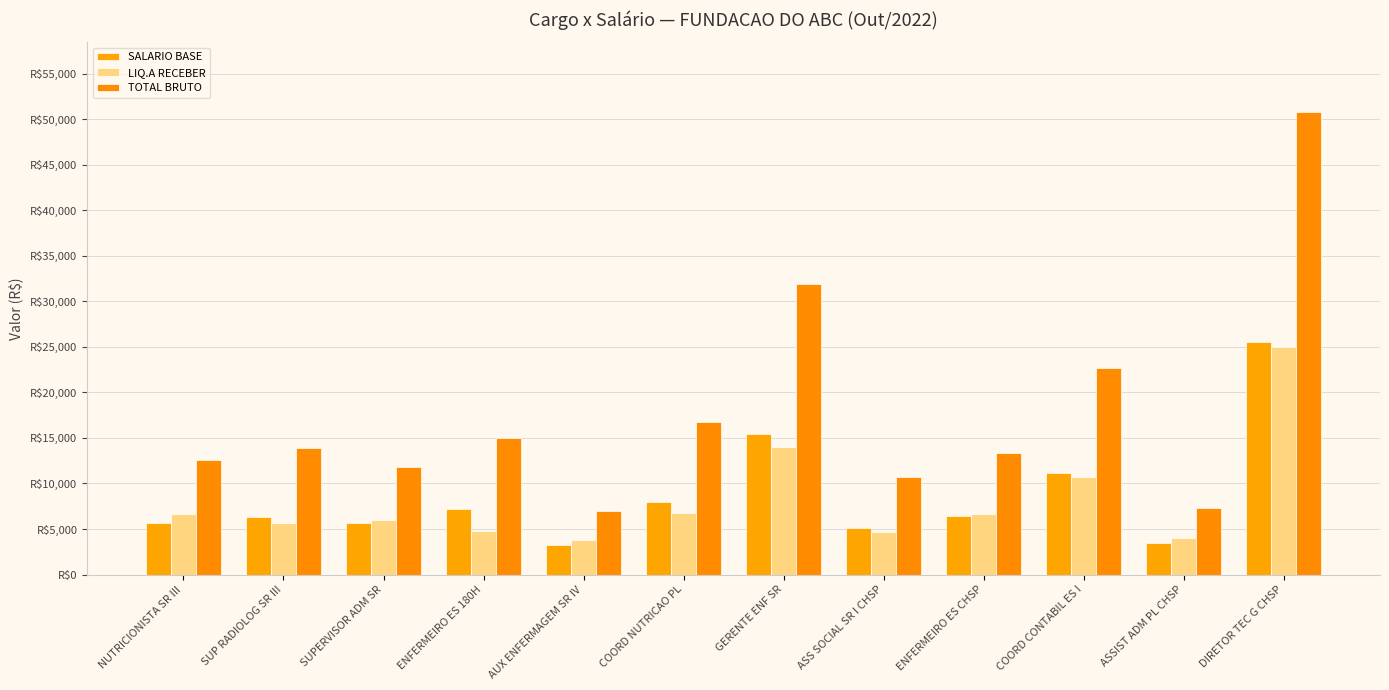

Are the bars grouped side by side (vs. stacked)?

Yes